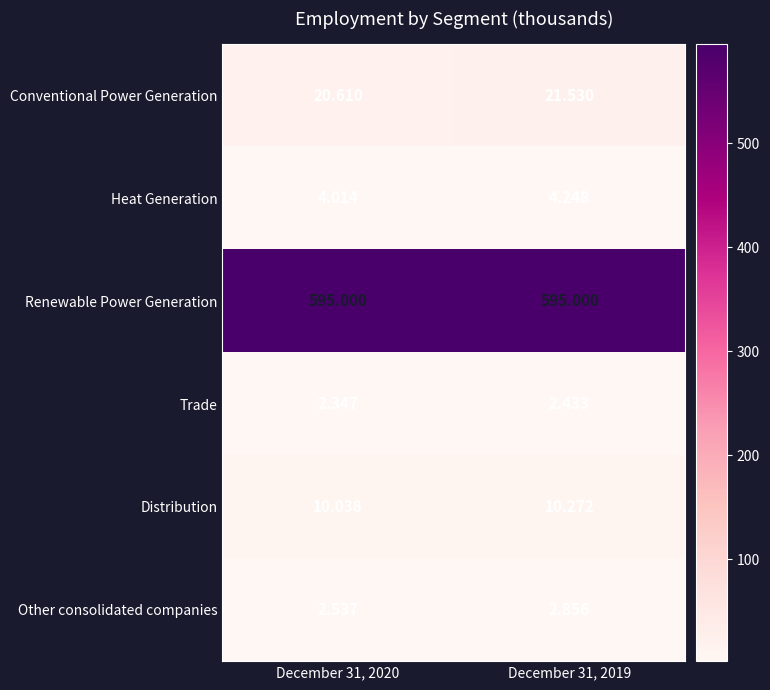

Which series changed the most between December 31, 2020 and December 31, 2019?

Conventional Power Generation